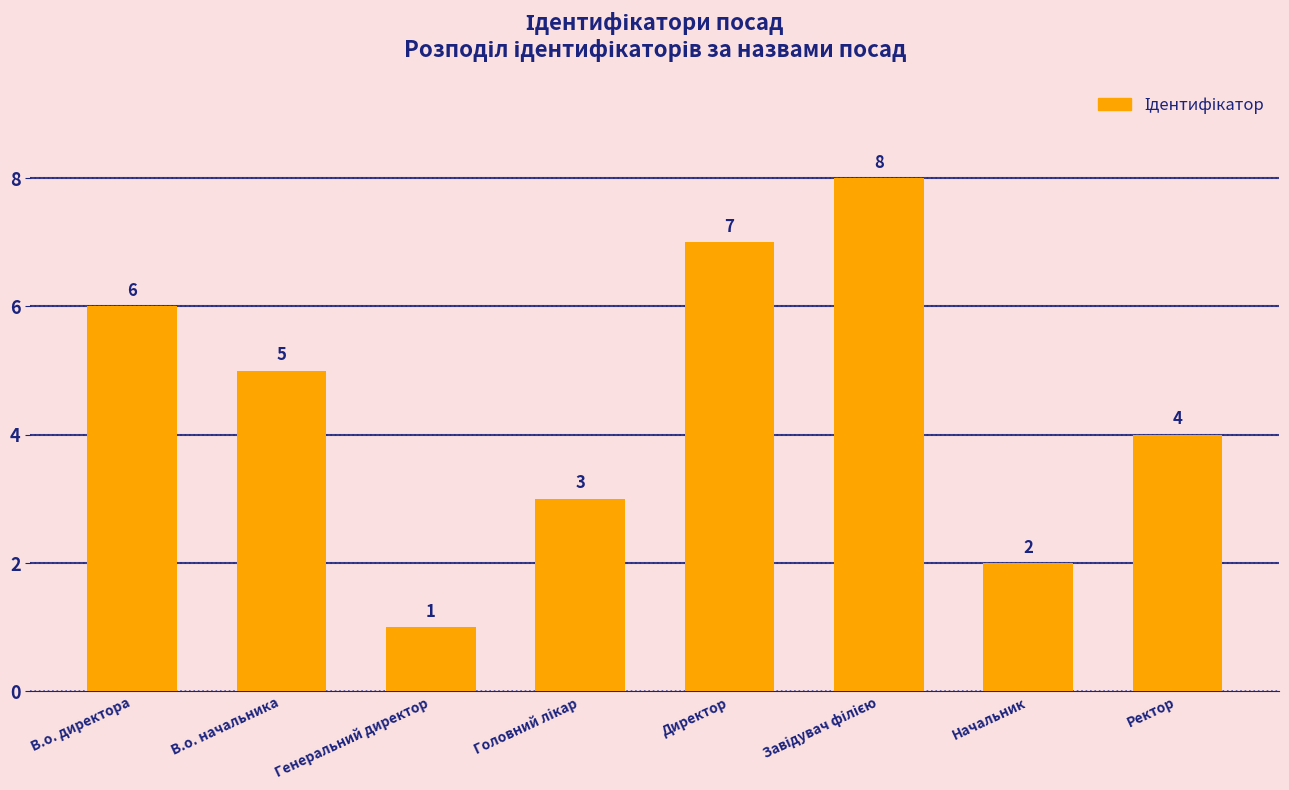

What is the sum of the values at Ректор and Начальник?

6